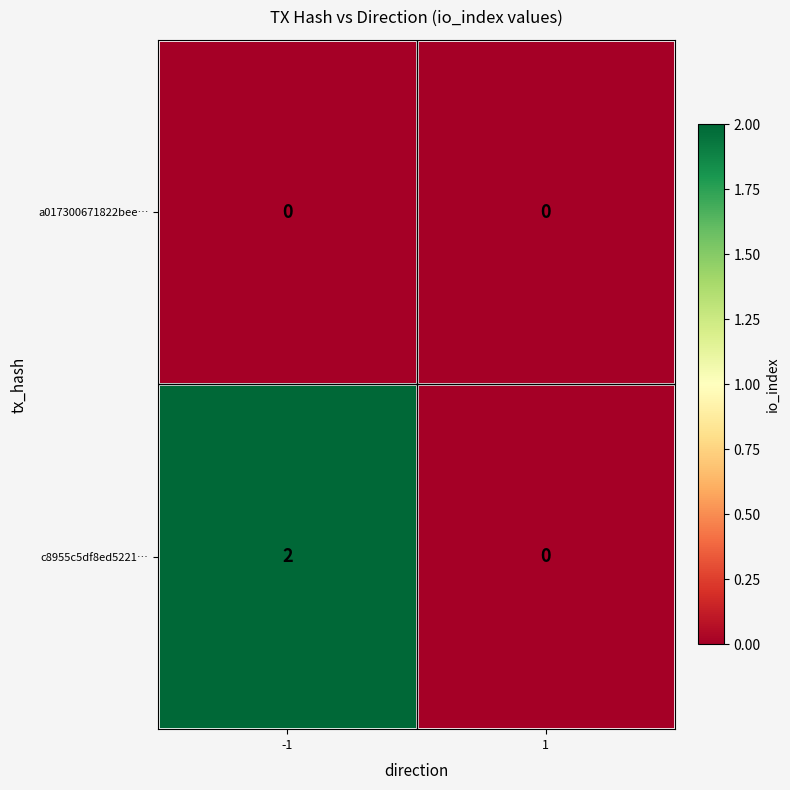

Is the value of c8955c5df8ed5221… at -1 greater than the value of a017300671822bee… at 1?

Yes